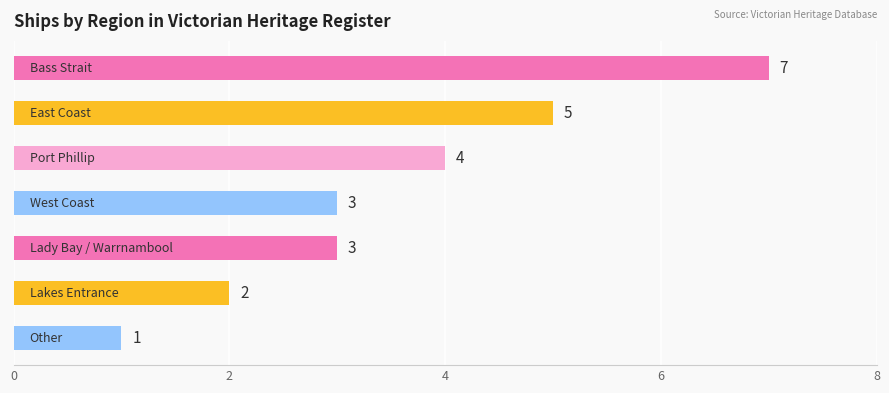

What is the value of the 2nd bar from the top?

5